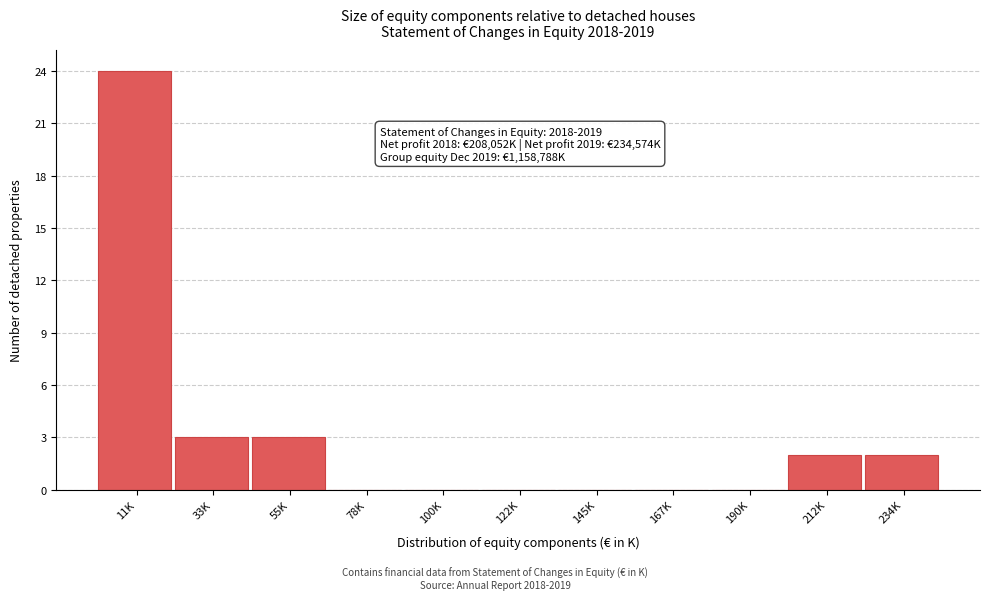

Reading left to right, list all the values displayed in this chart.

11K=24	33K=3	55K=3	78K=0	100K=0	122K=0	145K=0	167K=0	190K=0	212K=2	234K=2